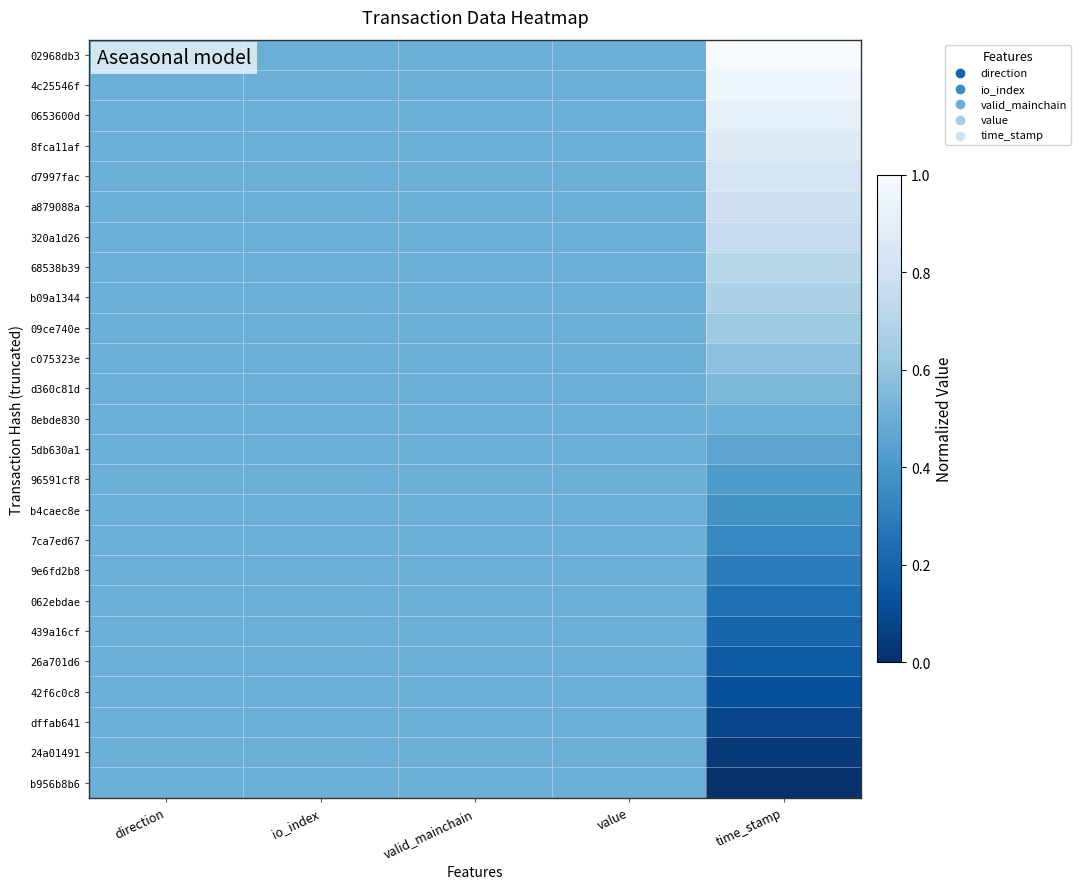

Count the number of data series in this chart.

25